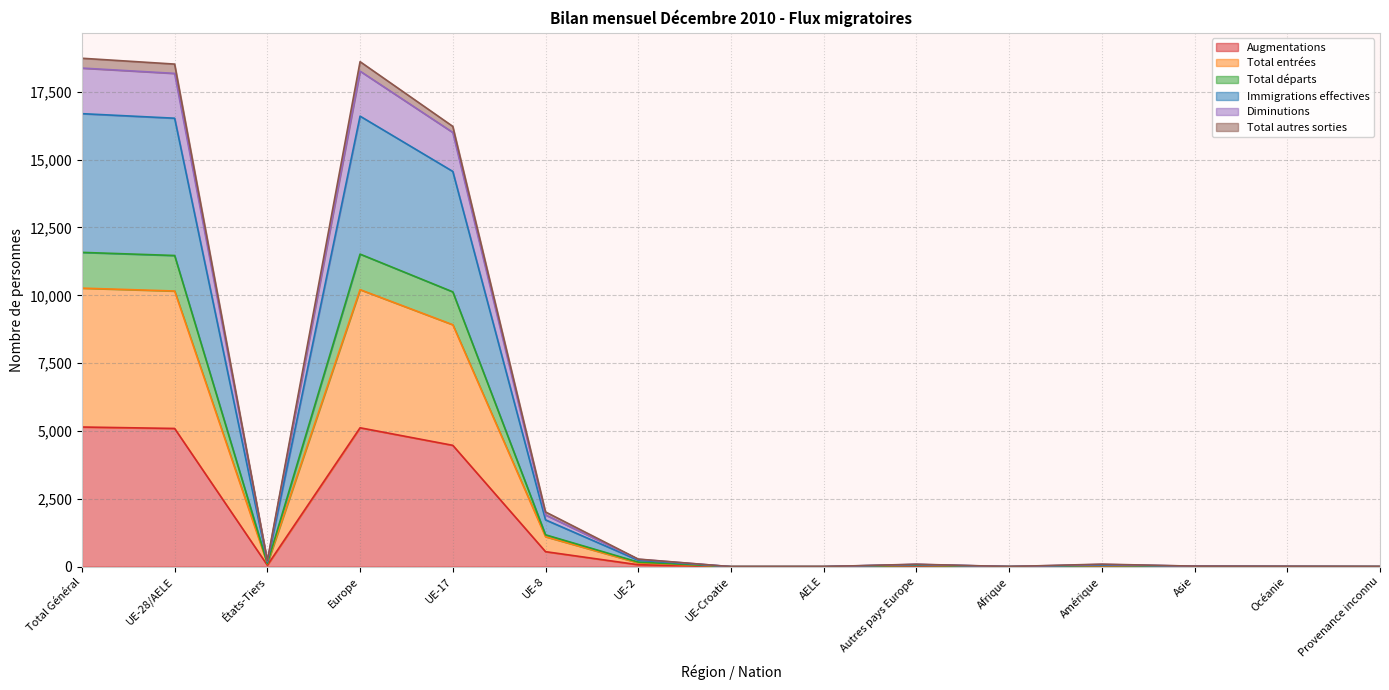

At which category does Total entrées reach its first local peak?

Europe